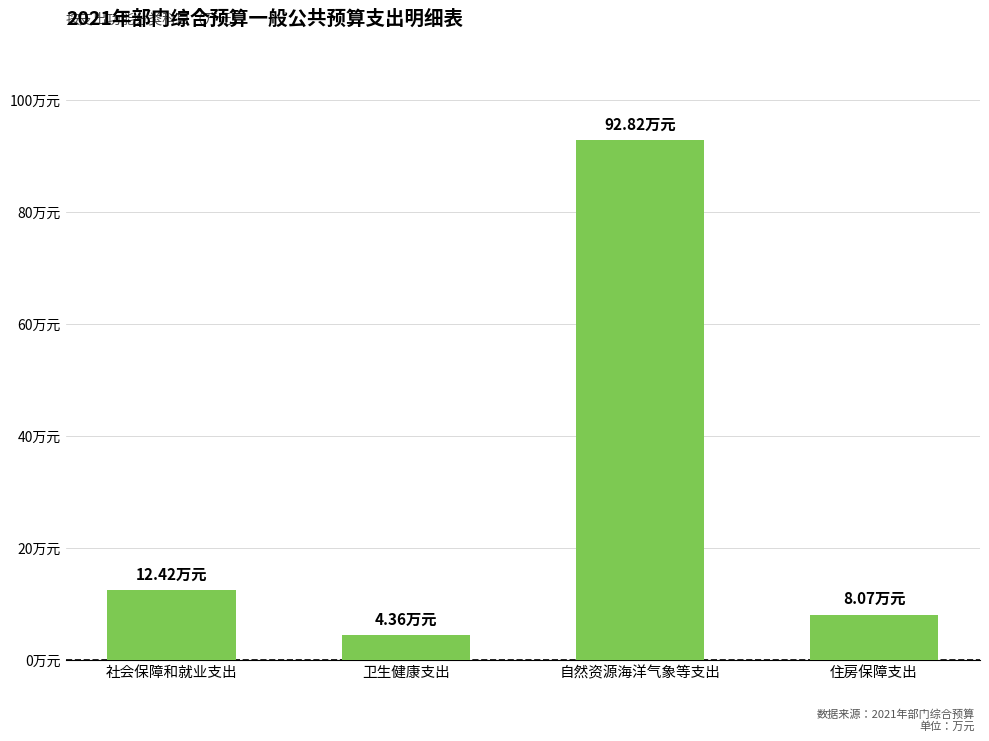

What is the difference between the maximum and minimum values?

88.5